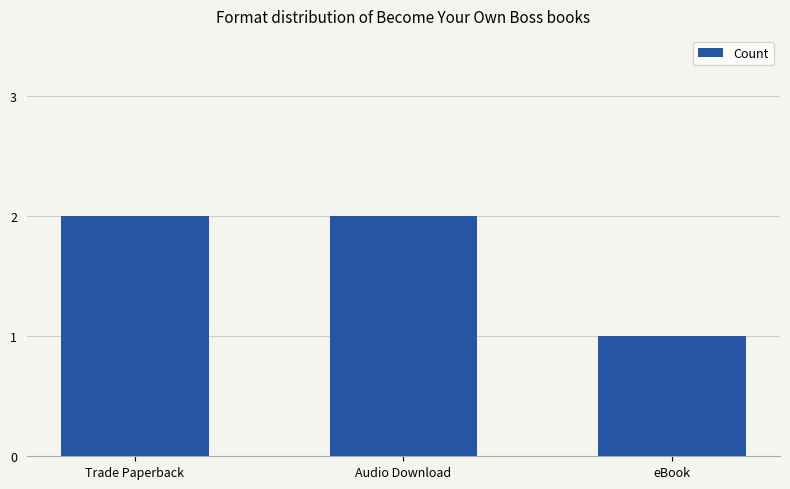

What is the maximum value shown in the chart?

2